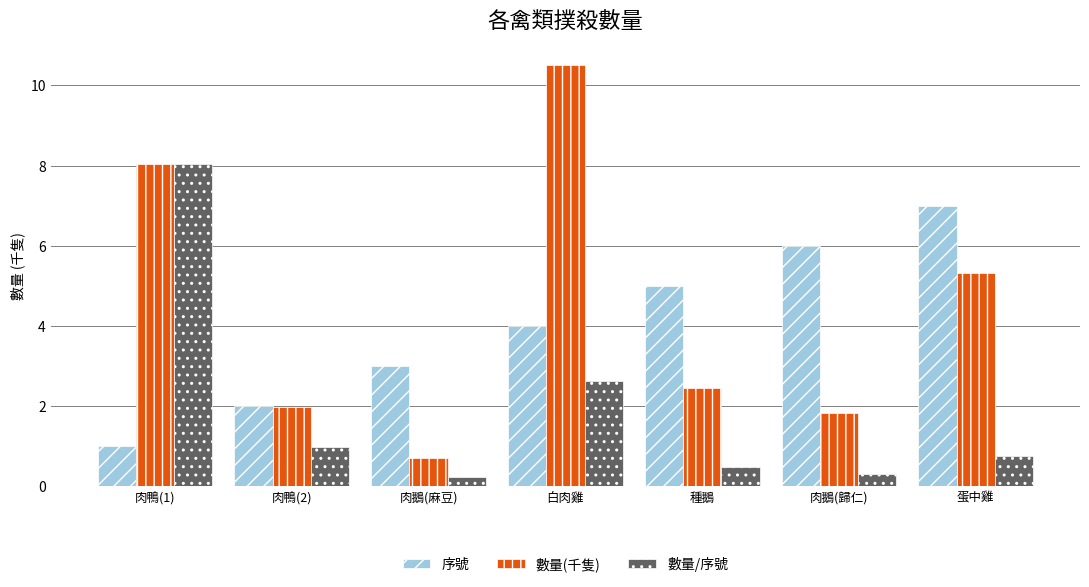

Rank the series by their maximum value, from highest to lowest.

數量(千隻), 數量/序號, 序號